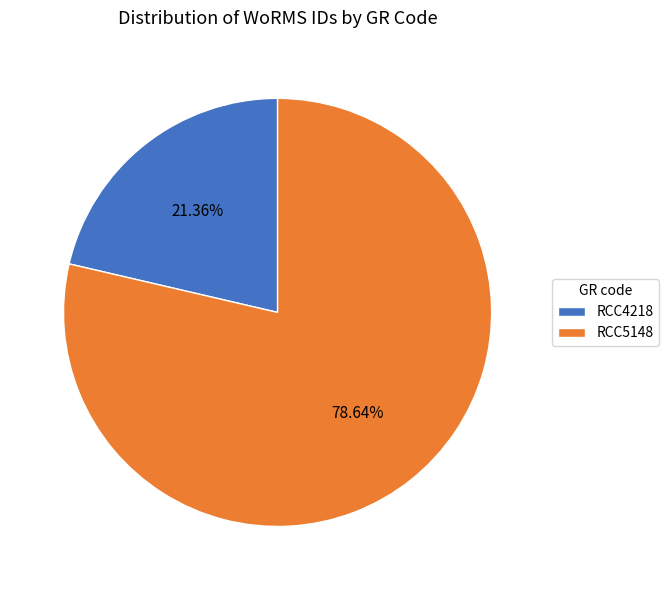

Approximately how many times larger is the value at RCC4218 compared to RCC5148?

0.3